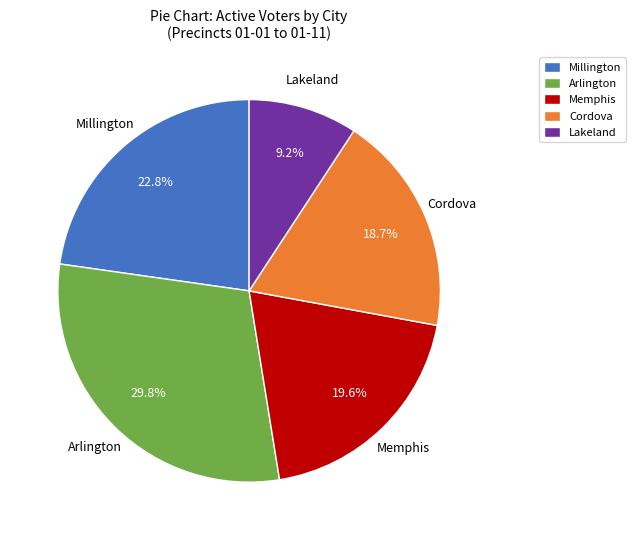

How many segments does this pie chart have?

5